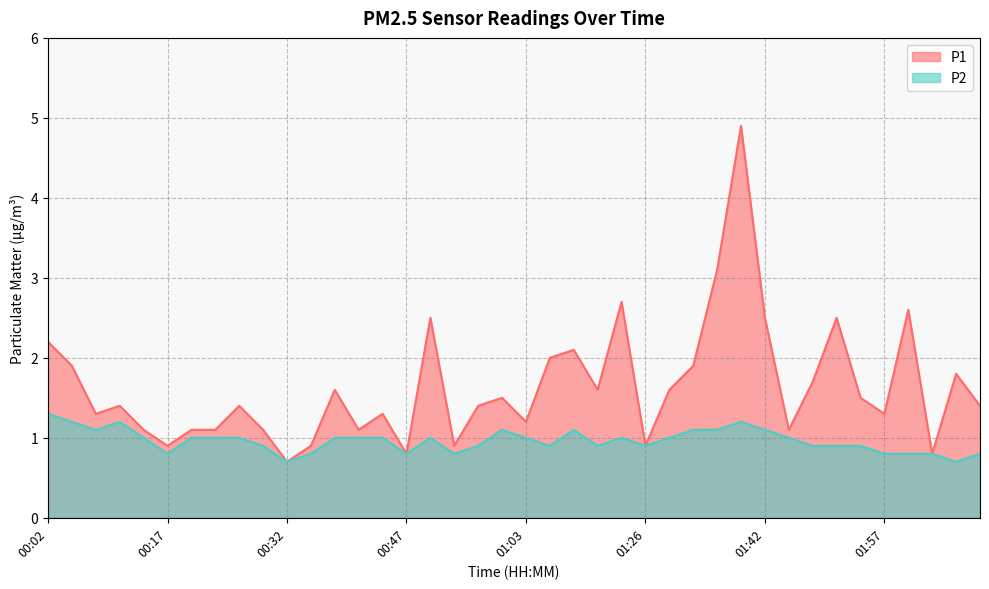

Which series changed the most between 01:39 and 02:06?

P1